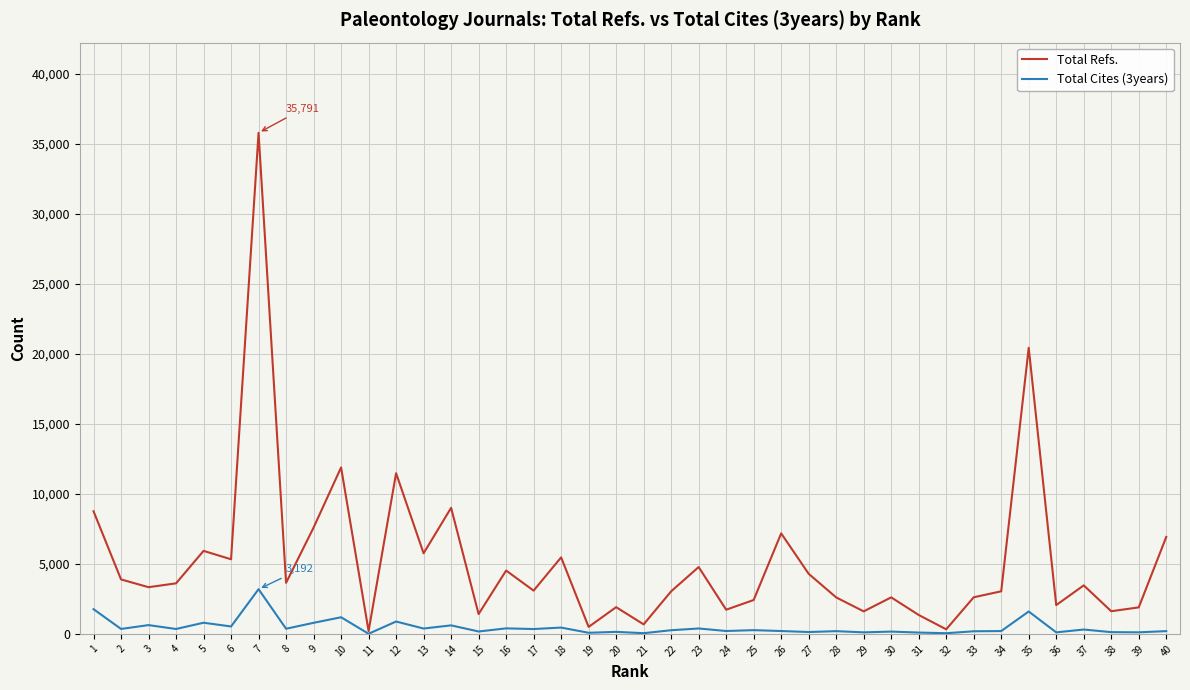

List the series in order of their peak value, highest first.

Total Refs., Total Cites (3years)